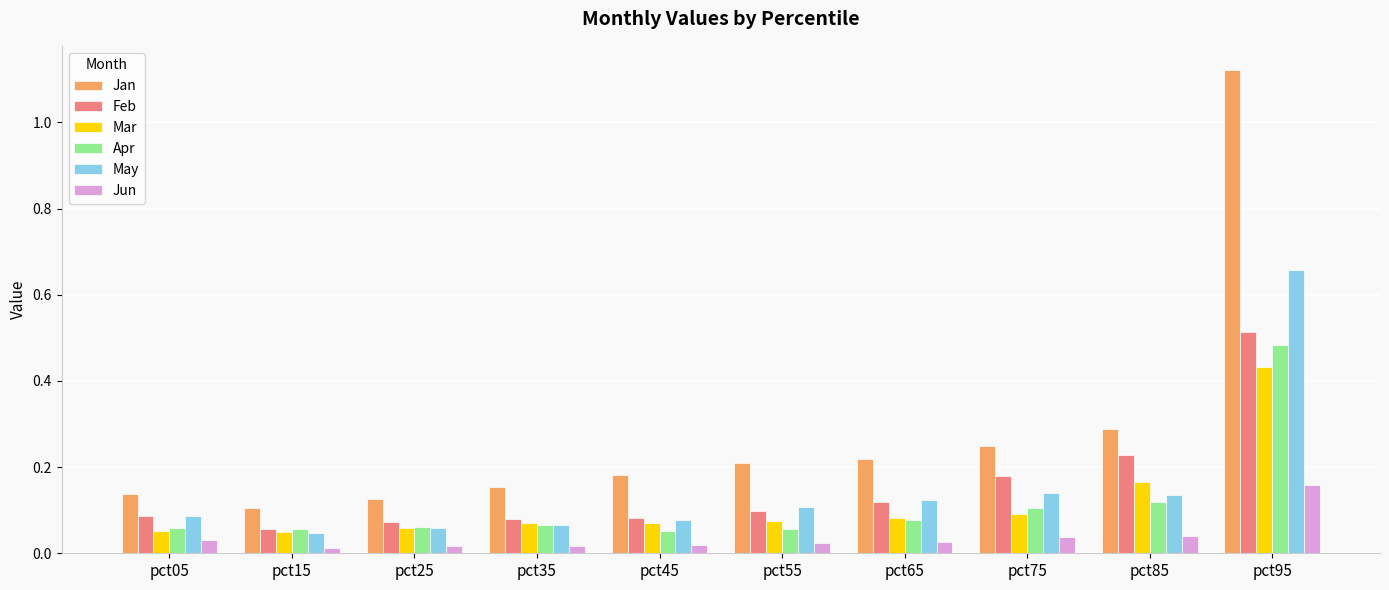

What is the sum of all Feb values?

1.5